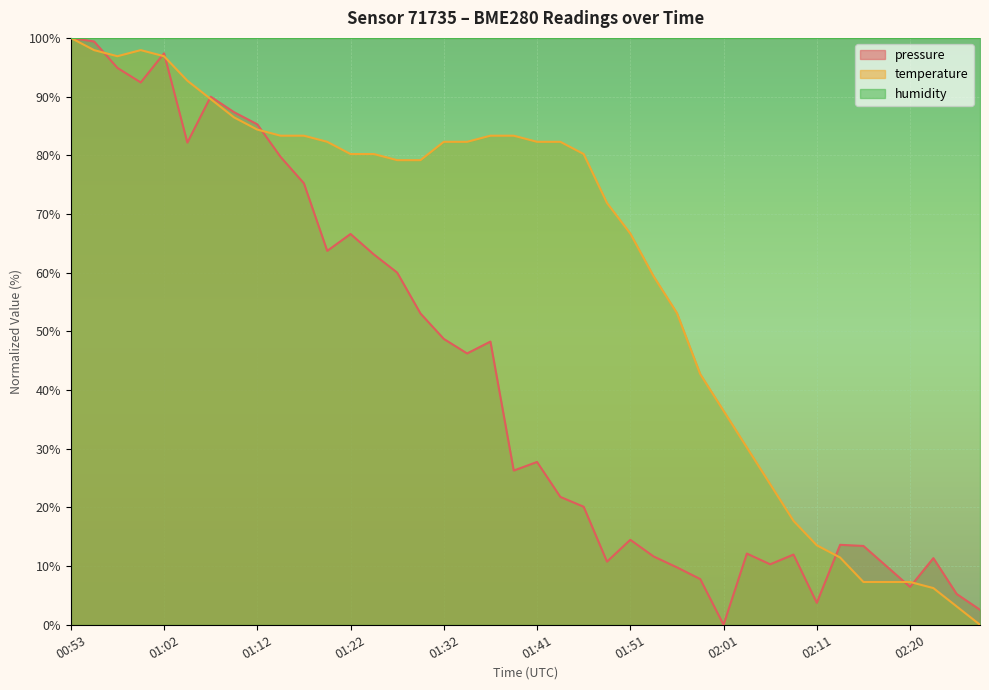

Does the chart display data point markers on the line(s)?

No